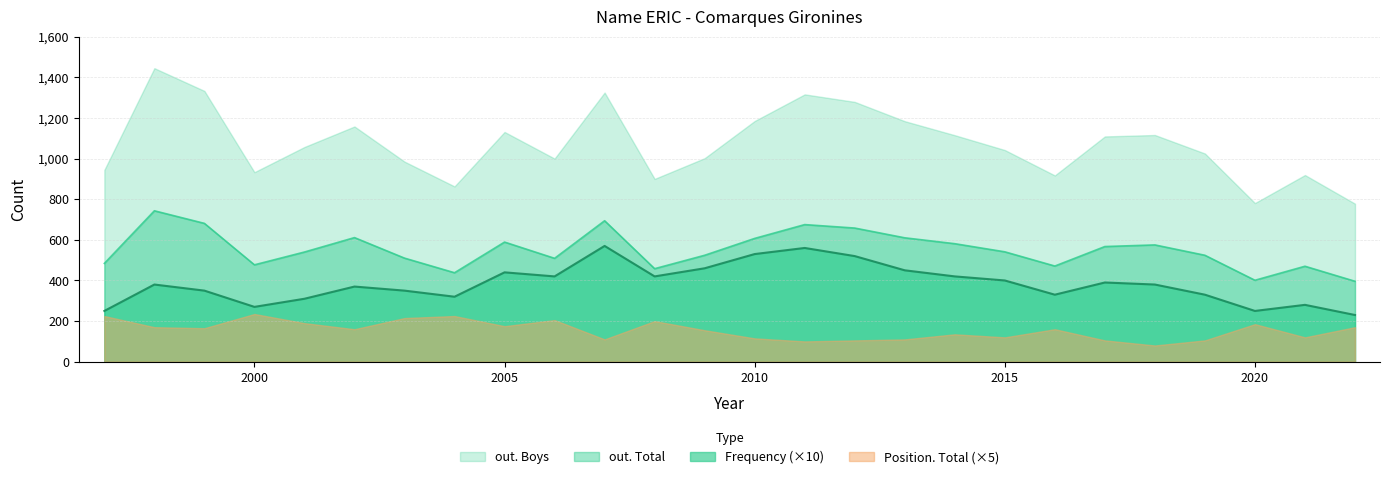

Which series has the largest total across all categories?

out. Boys